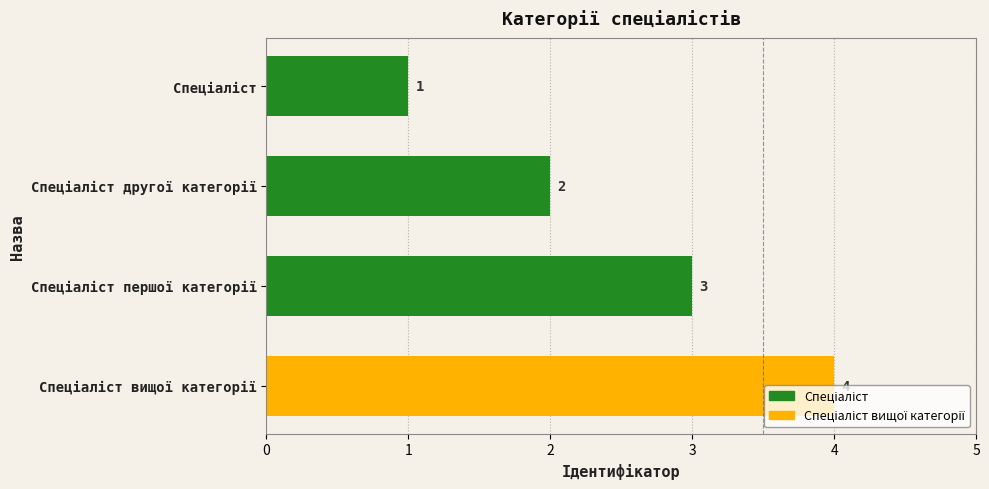

Count the values in the range 2 to 4.

3